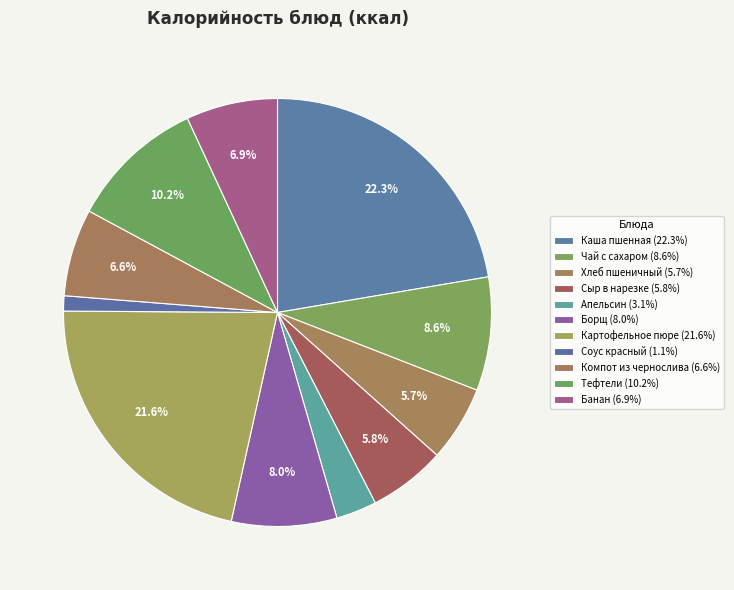

Is there a majority slice in this chart?

No